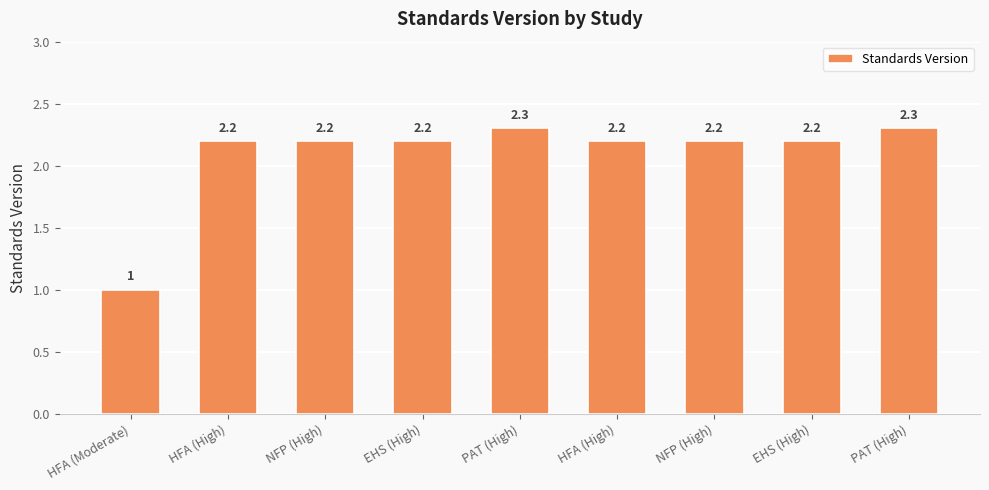

What is the change in value from NFP (High) to PAT (High)?

+0.1